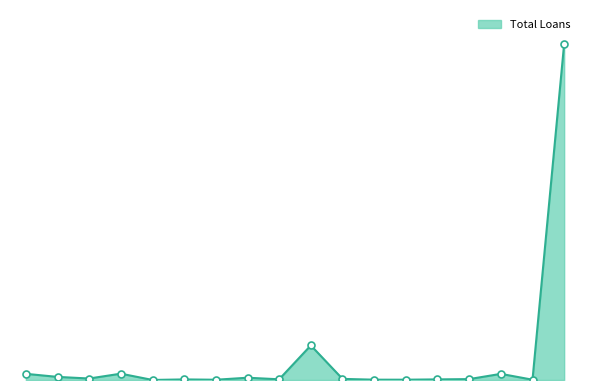

Is this an area chart (filled region under the line)?

Yes